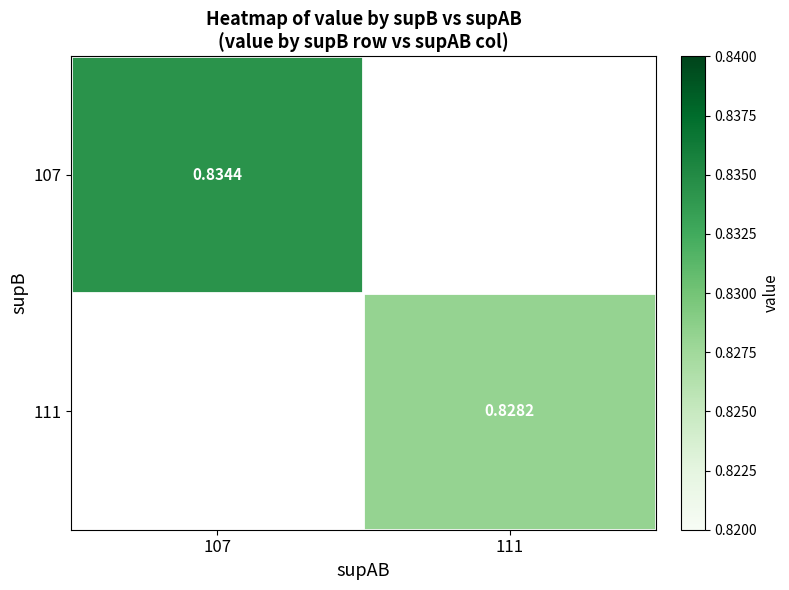

Is the value of 111 at 111 greater than the value of 107 at 107?

No